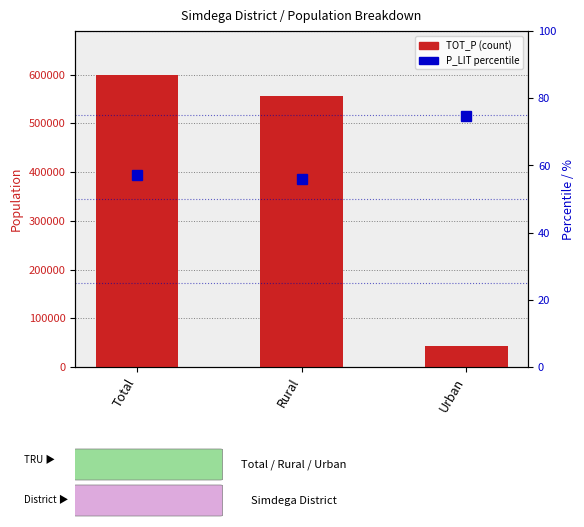

What is the label of the 2nd bar from the right?

Rural